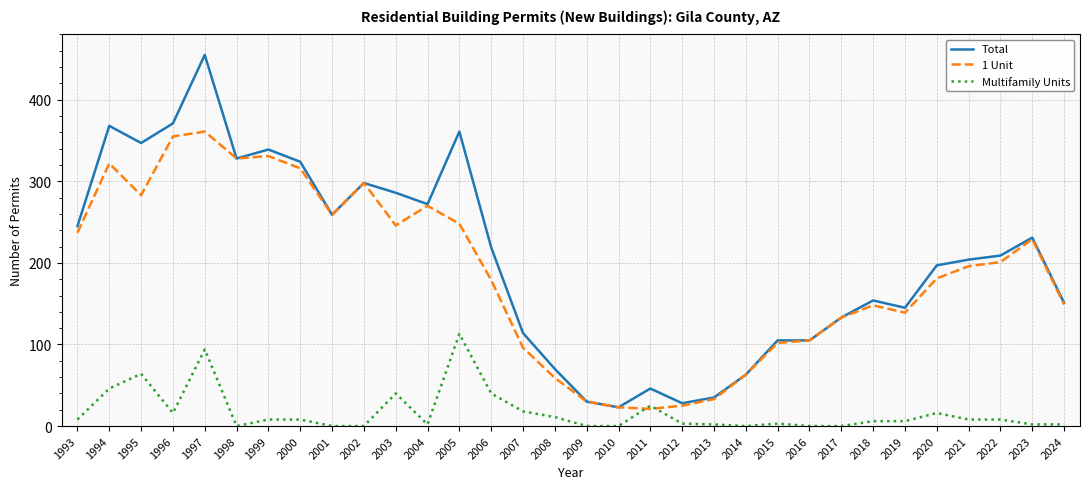

Read the Total value at 2024.

151